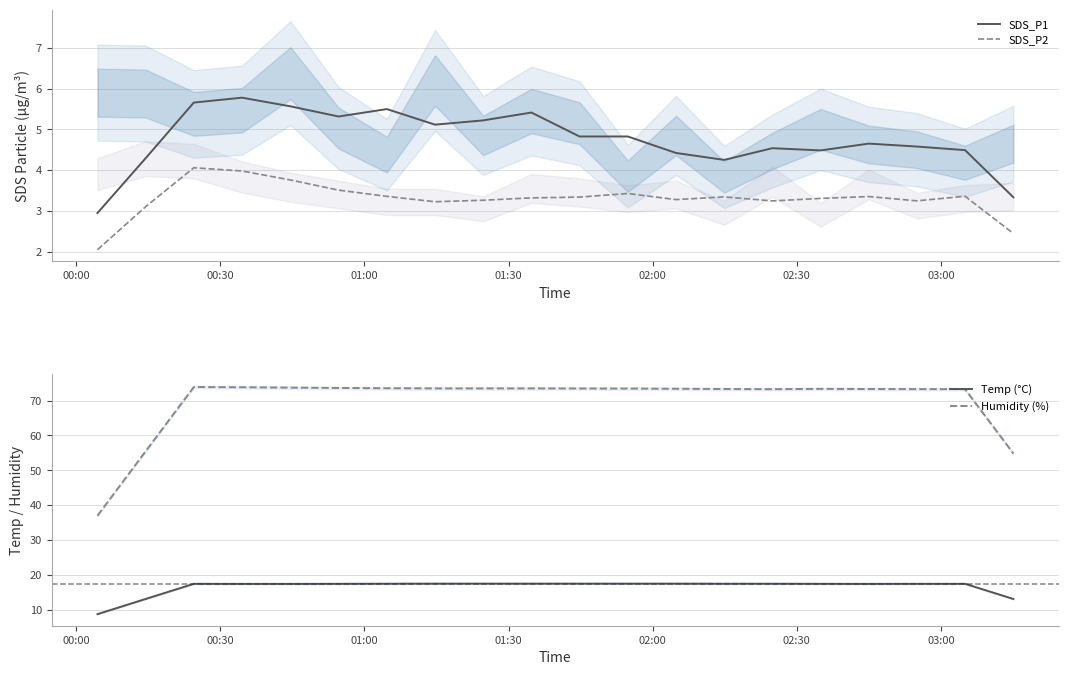

True or false: Temp (°C) and Humidity (%) intersect in this chart.

False